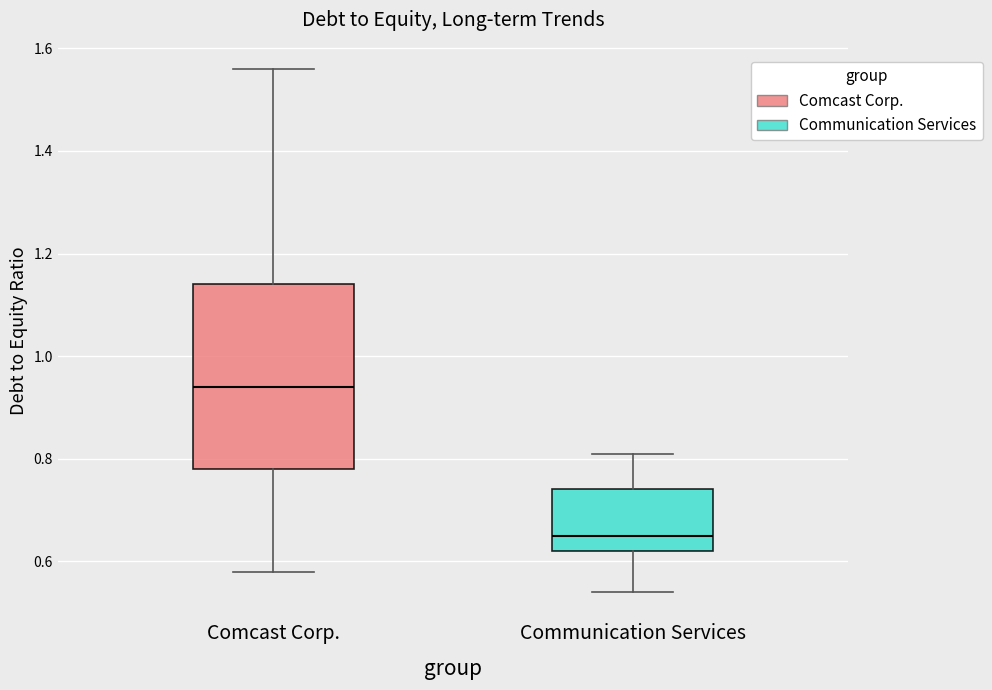

Which box is the tallest, from its lower edge to its upper edge?

Comcast Corp.